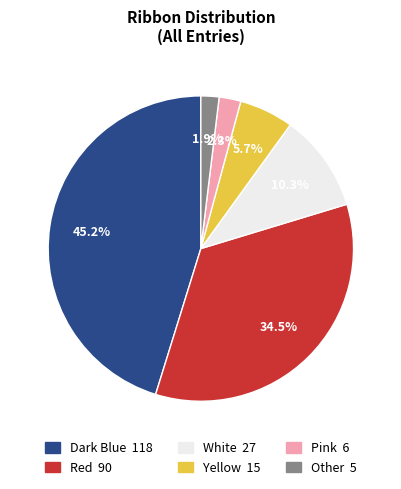

Is there a majority slice in this chart?

No